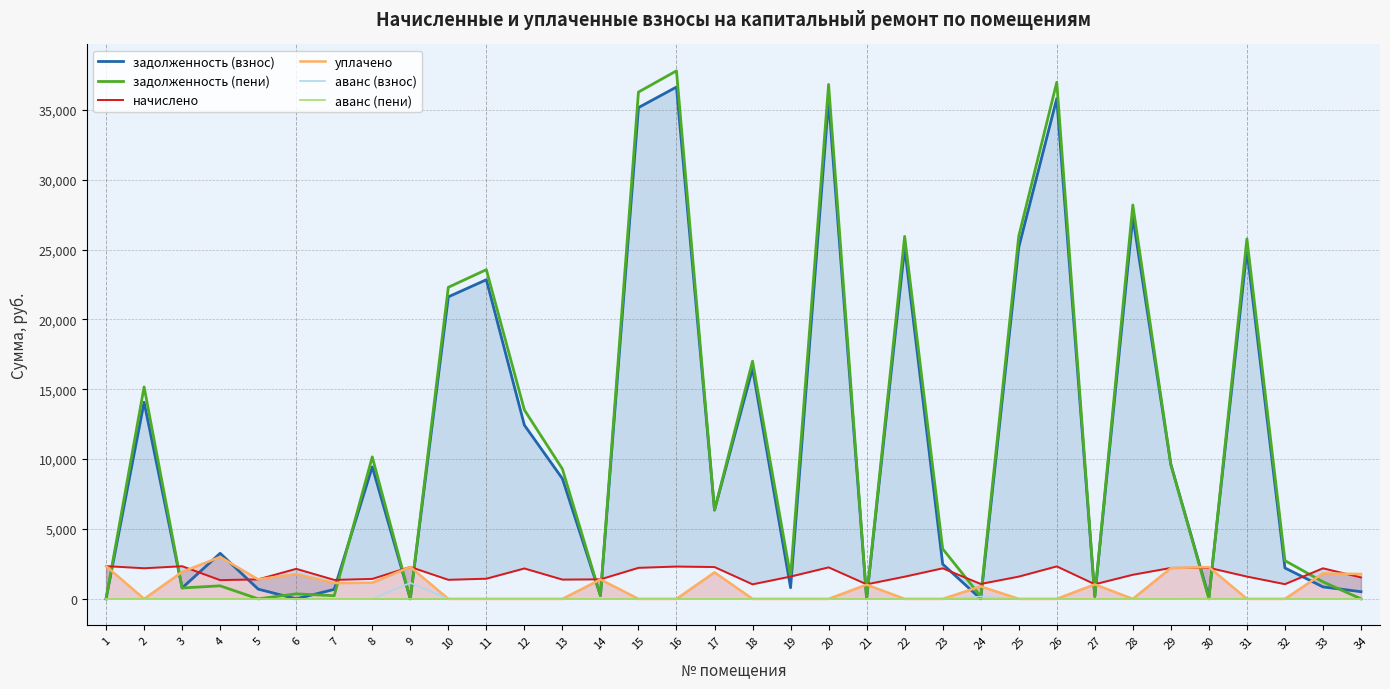

True or false: аванс (пени) has more than 1 interior local peaks.

True